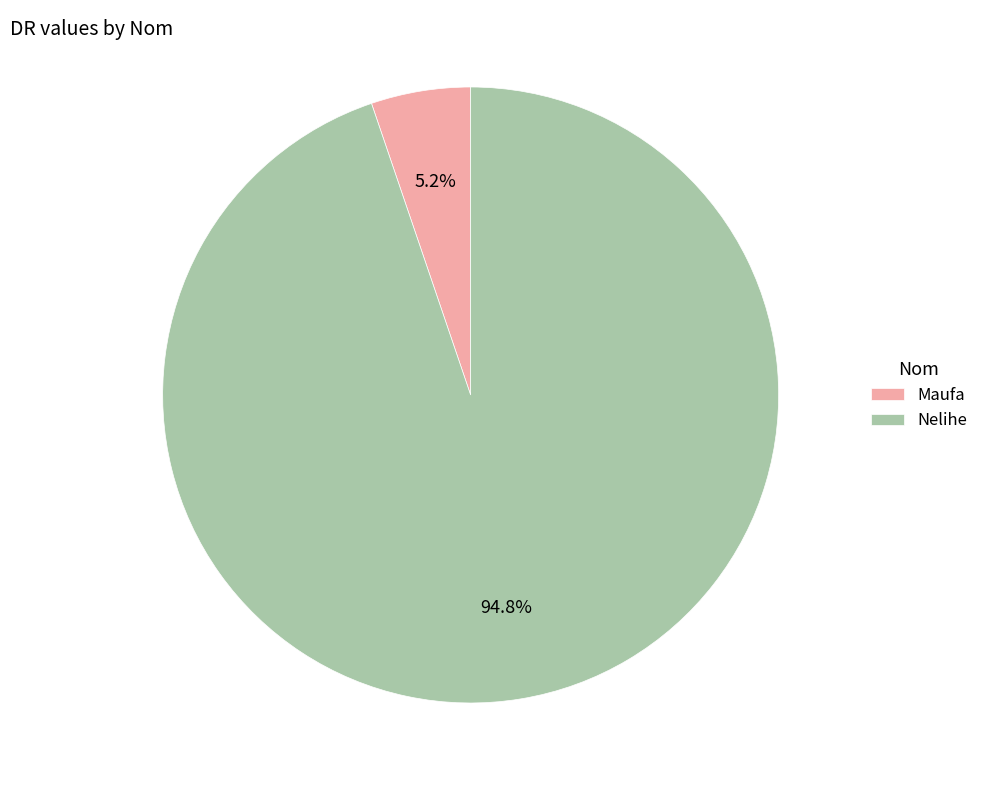

Combined, do Maufa and Nelihe account for over 50%?

Yes